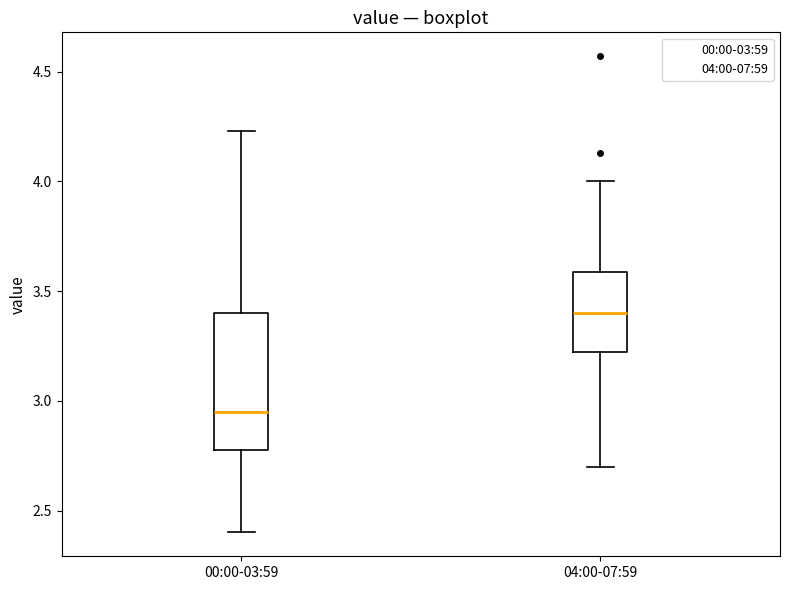

Reading left to right, transcribe this box plot: for each box, give where its median line is, the range the box spans, and where its two whiskers end, as read against the y-axis. The values are not printed on the chart, so give them approximately, as read against the axis.

00:00-03:59: median 2.95, box 2.80 to 3.40, whiskers 2.40 to 4.25
04:00-07:59: median 3.40, box 3.20 to 3.60, whiskers 2.70 to 4.00